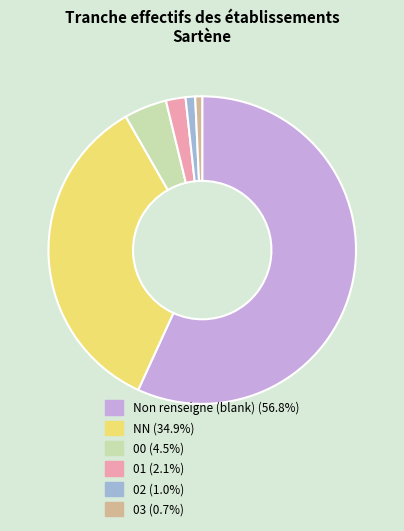

Does any single category account for the majority?

Yes